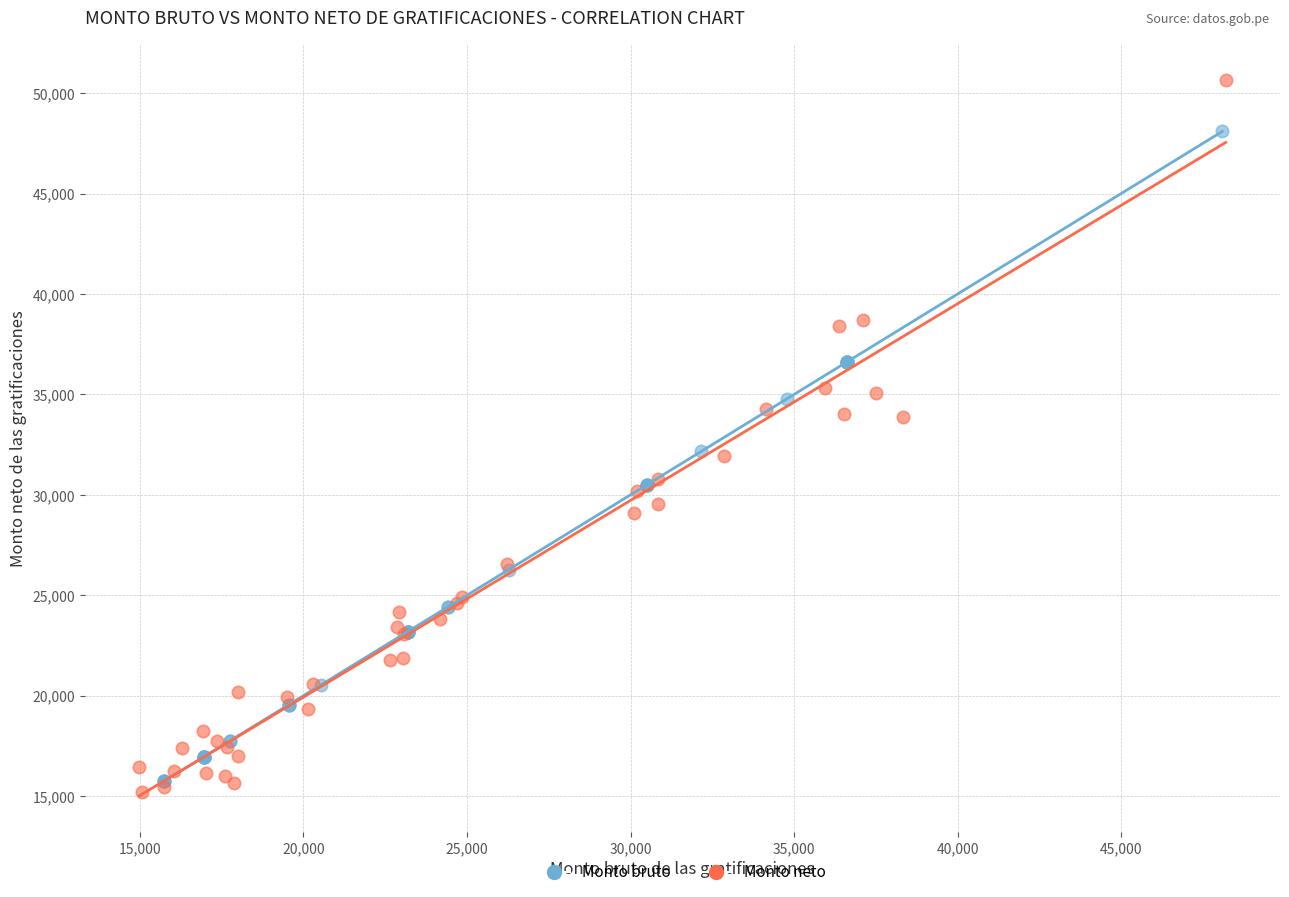

What are all the series names shown in the legend?

Monto bruto, Monto neto